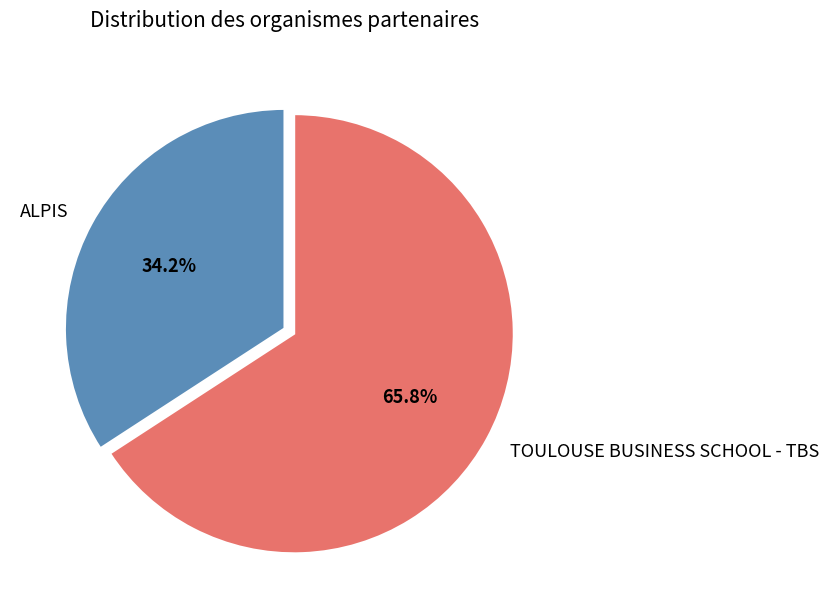

Between TOULOUSE BUSINESS SCHOOL - TBS and ALPIS, which is larger?

TOULOUSE BUSINESS SCHOOL - TBS